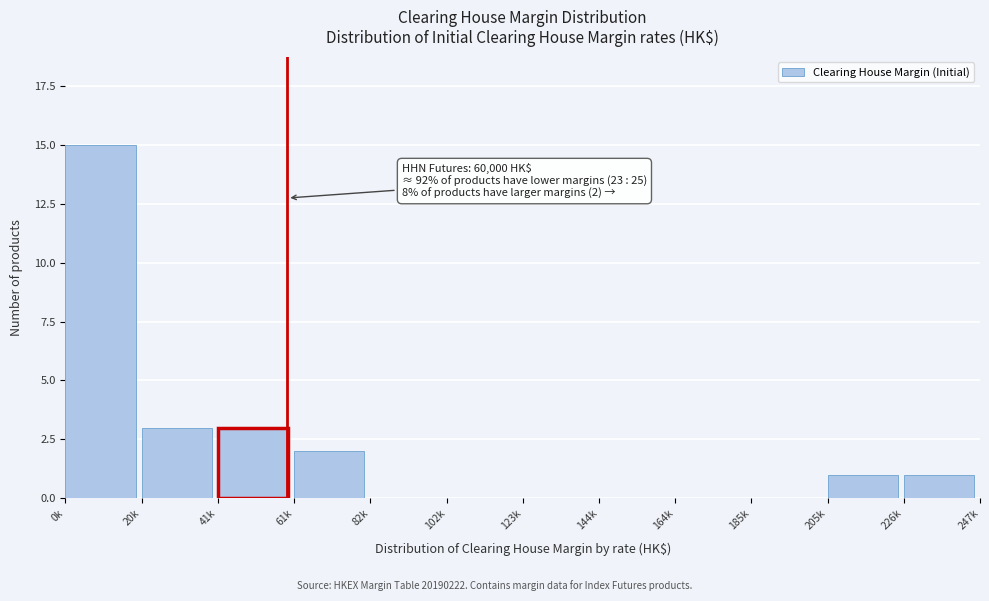

Reading right to left, transcribe all the data shown in this chart.

226k=1	205k=1	185k=0	164k=0	144k=0	123k=0	102k=0	82k=0	61k=2	41k=3	20k=3	0k=15